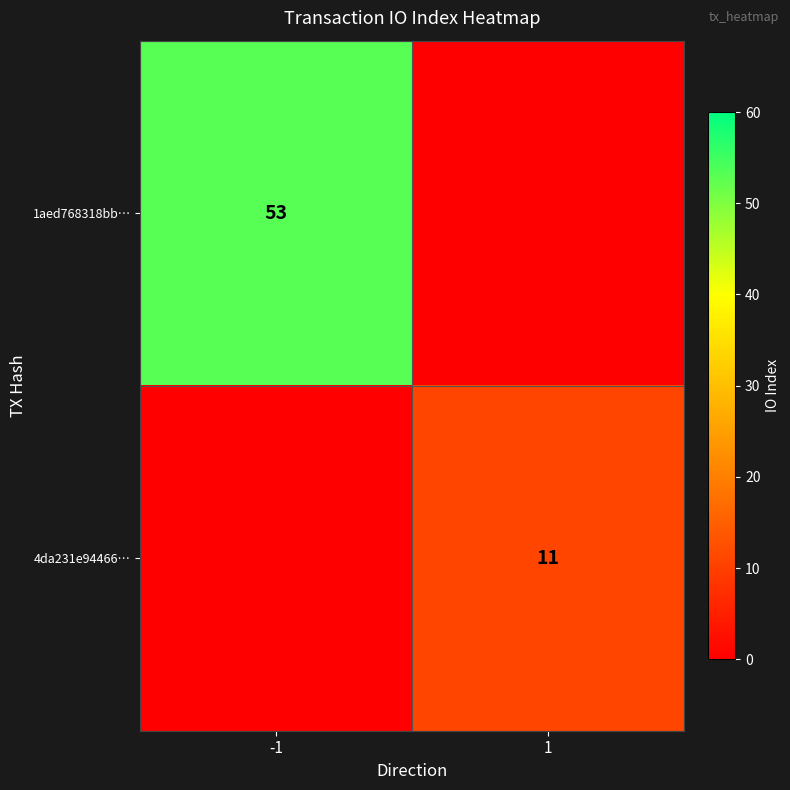

Which series has the largest total across all categories?

1aed768318bb…